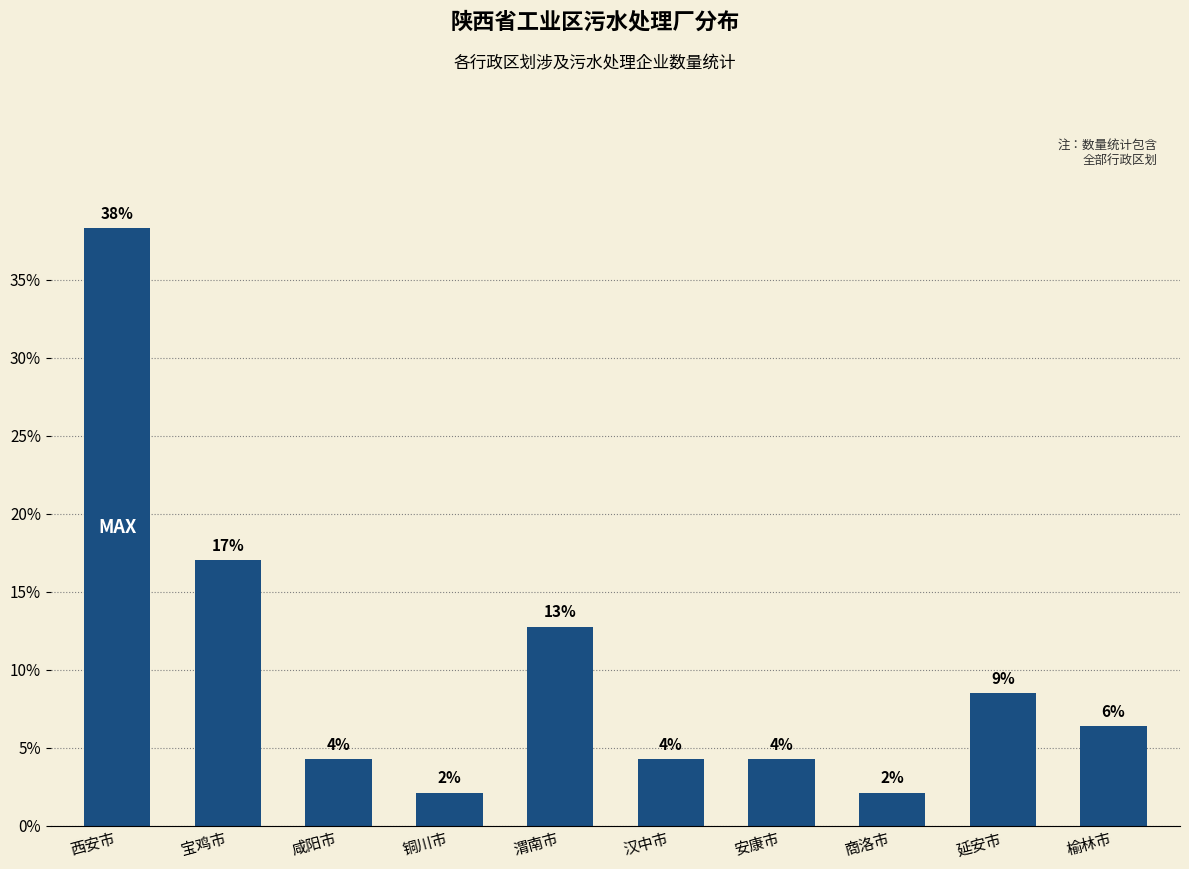

What is the average value?

10.0